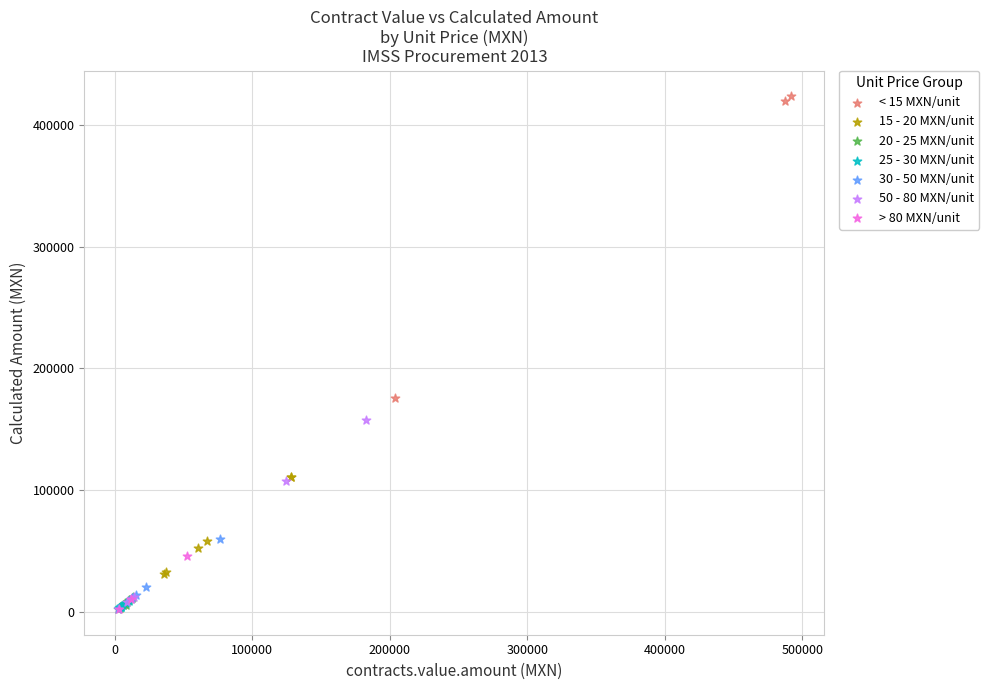

Which series reaches the maximum Y coordinate?

< 15 MXN/unit